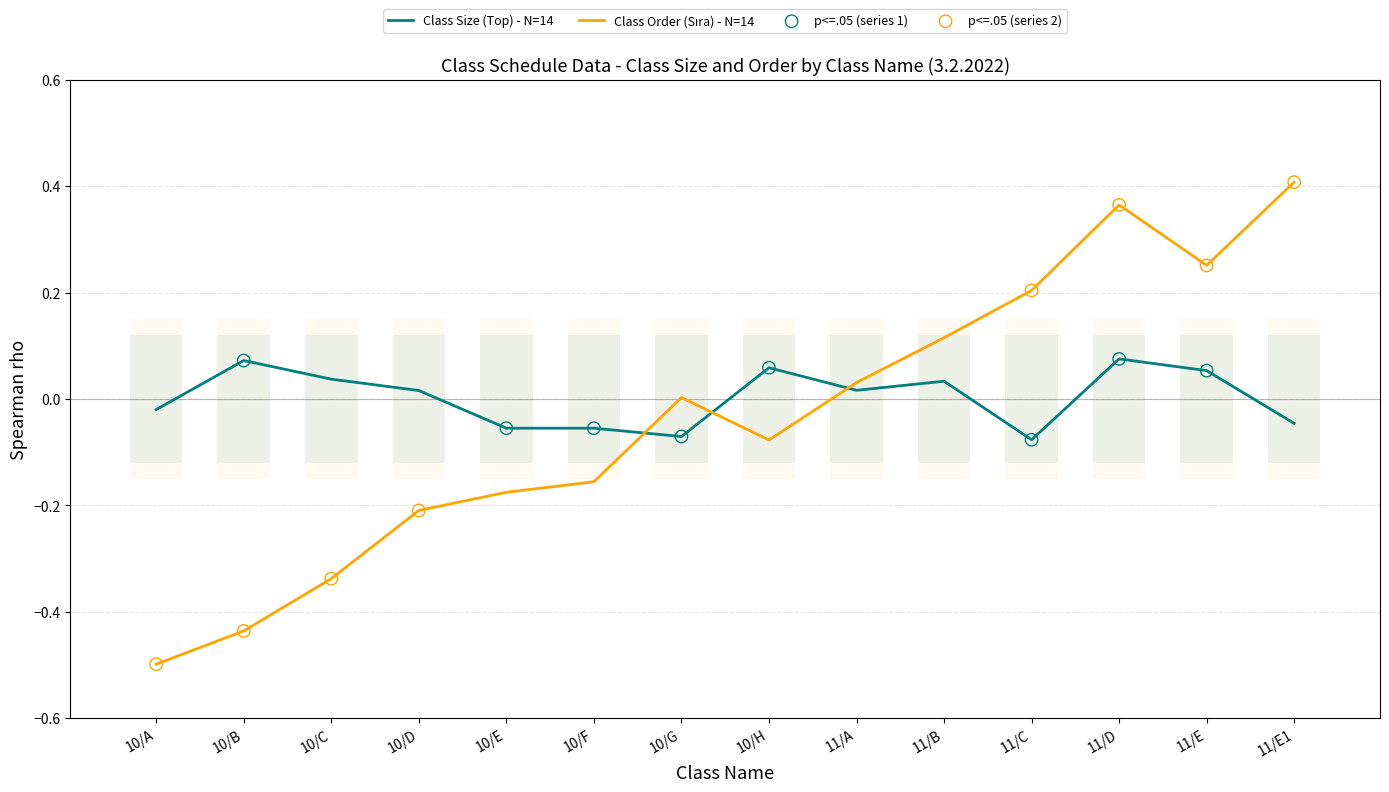

Which has a higher value, 11/E1 or 10/E?

11/E1